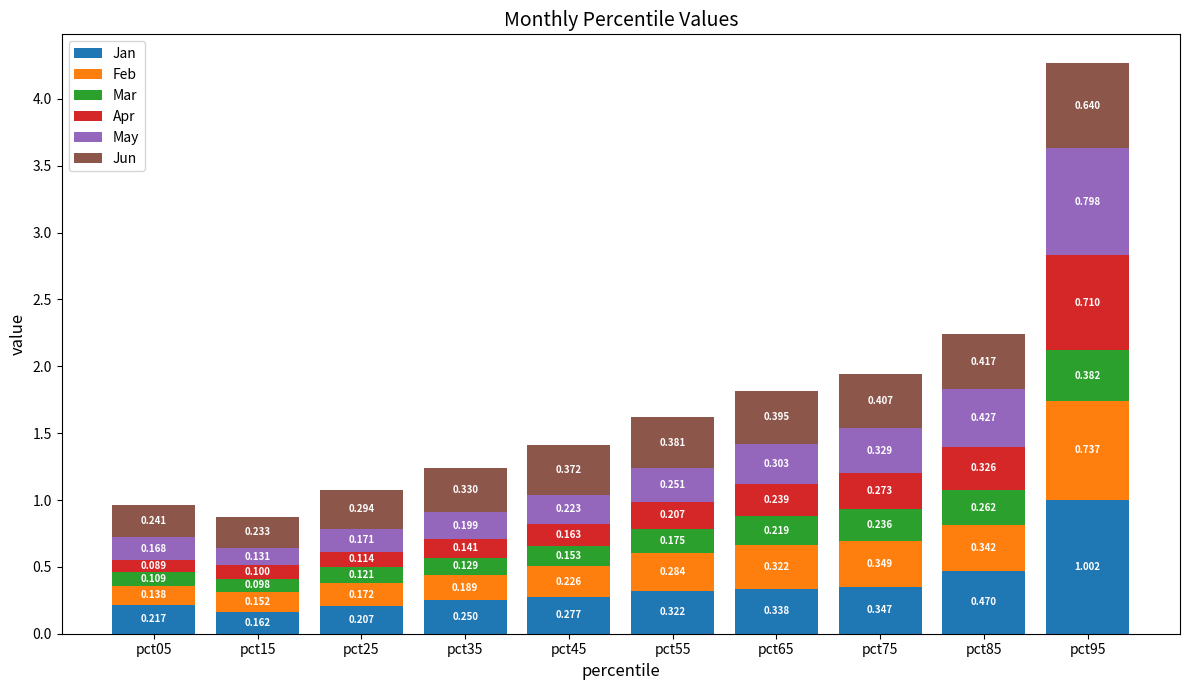

Where is Apr nearest to the value 0?

pct05